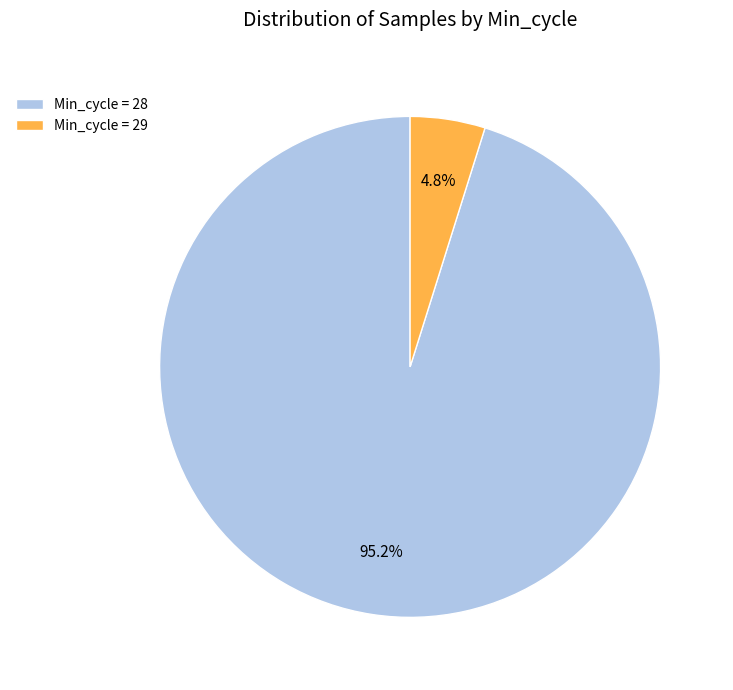

Which slice is the largest?

Min_cycle = 28